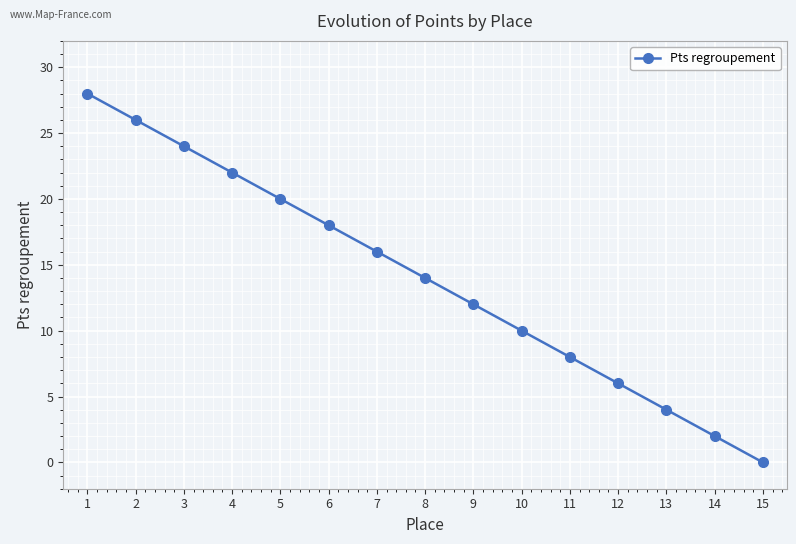

True or false: the data shows 12 at 9.

True